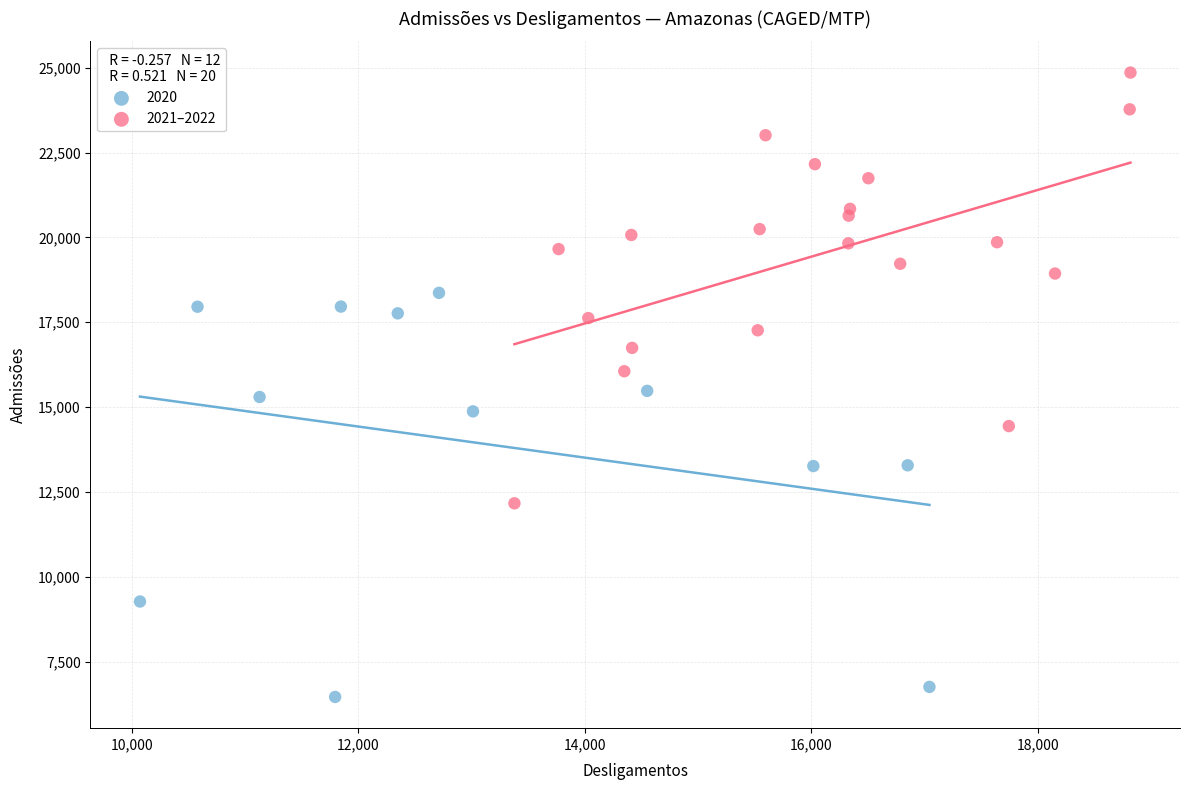

Which series contains the lowest Y value?

2020